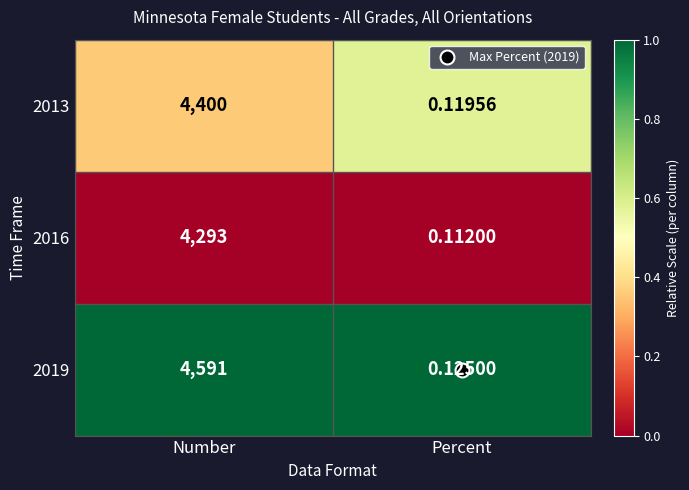

Which category has the highest value across all series?

Number